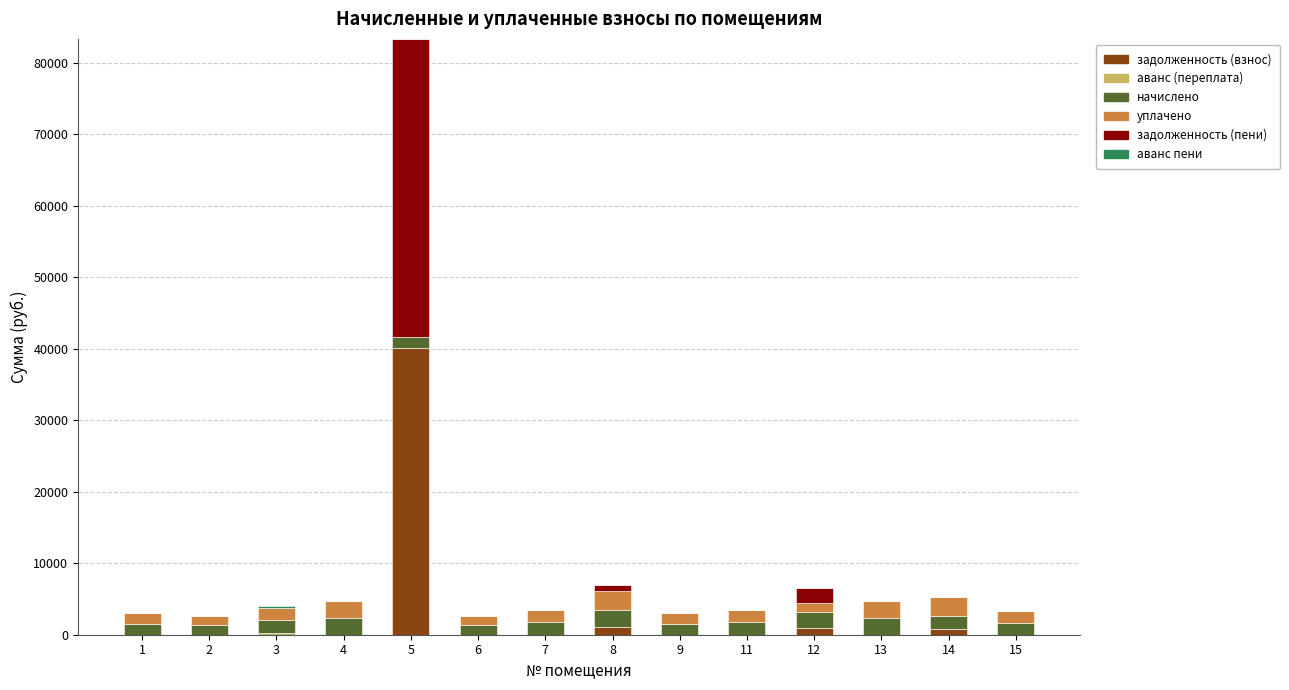

At which category is the sum across all series the highest?

5